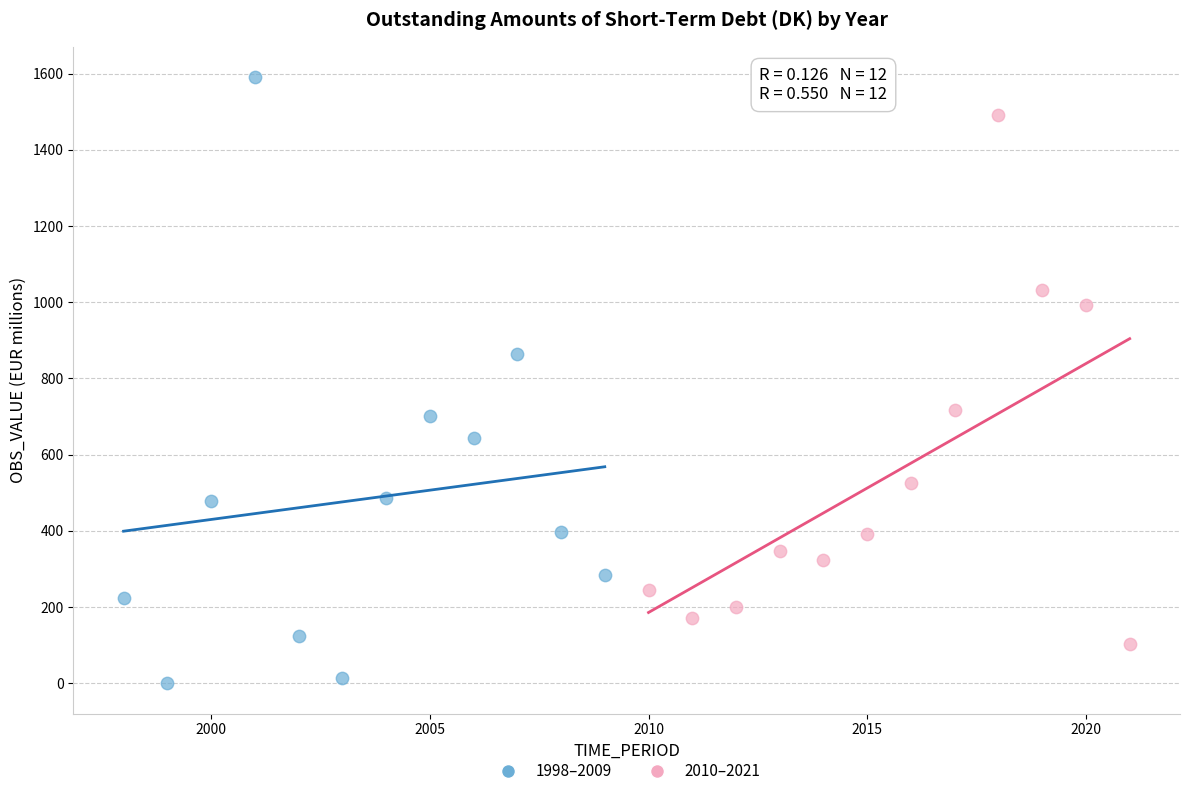

Which series reaches the maximum Y coordinate?

1998–2009